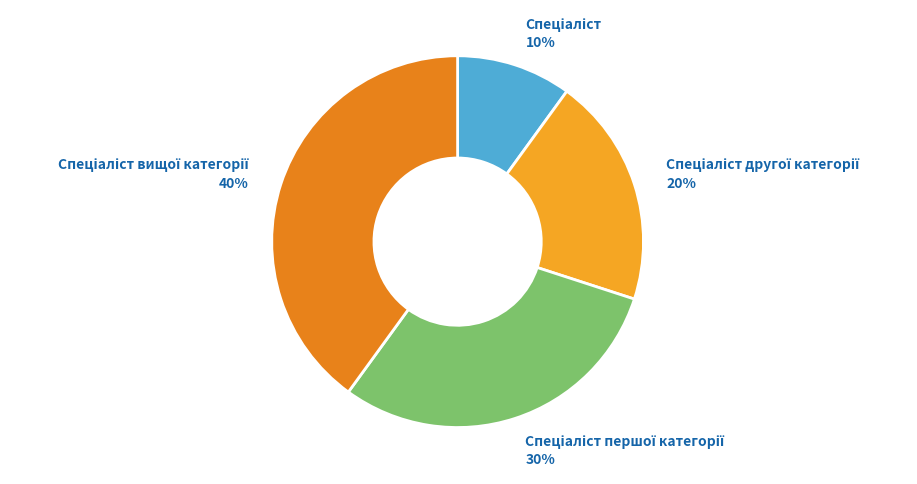

Is there any slice that represents more than half of the pie?

No